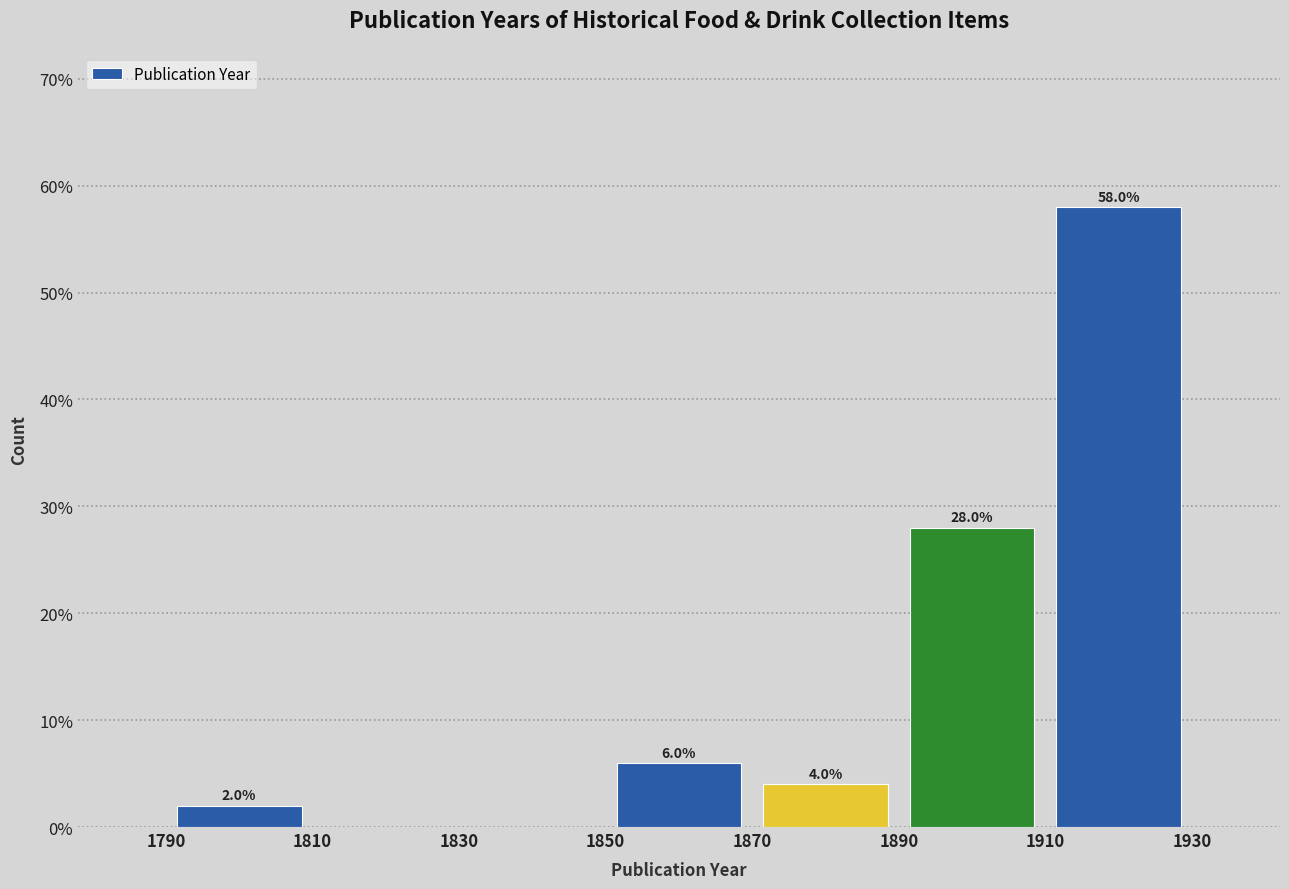

Which range on the x-axis has the tallest bar?

1910 to 1930